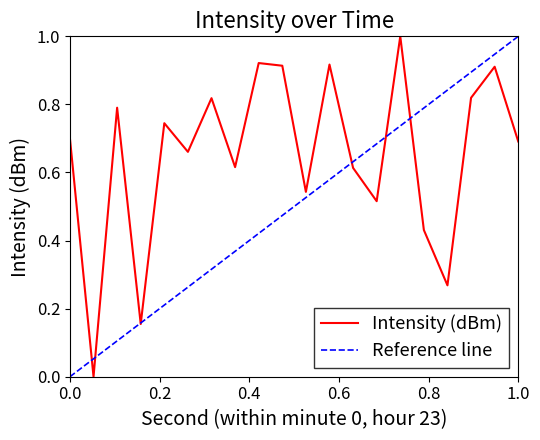

What is the difference between the second highest and minimum values?

0.9